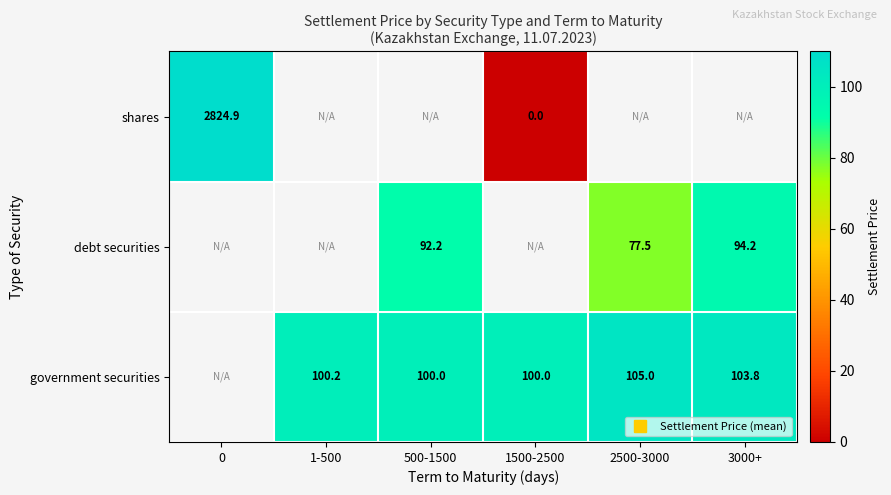

Is the value of shares at 1-500 greater than the value of debt securities at 1500-2500?

No